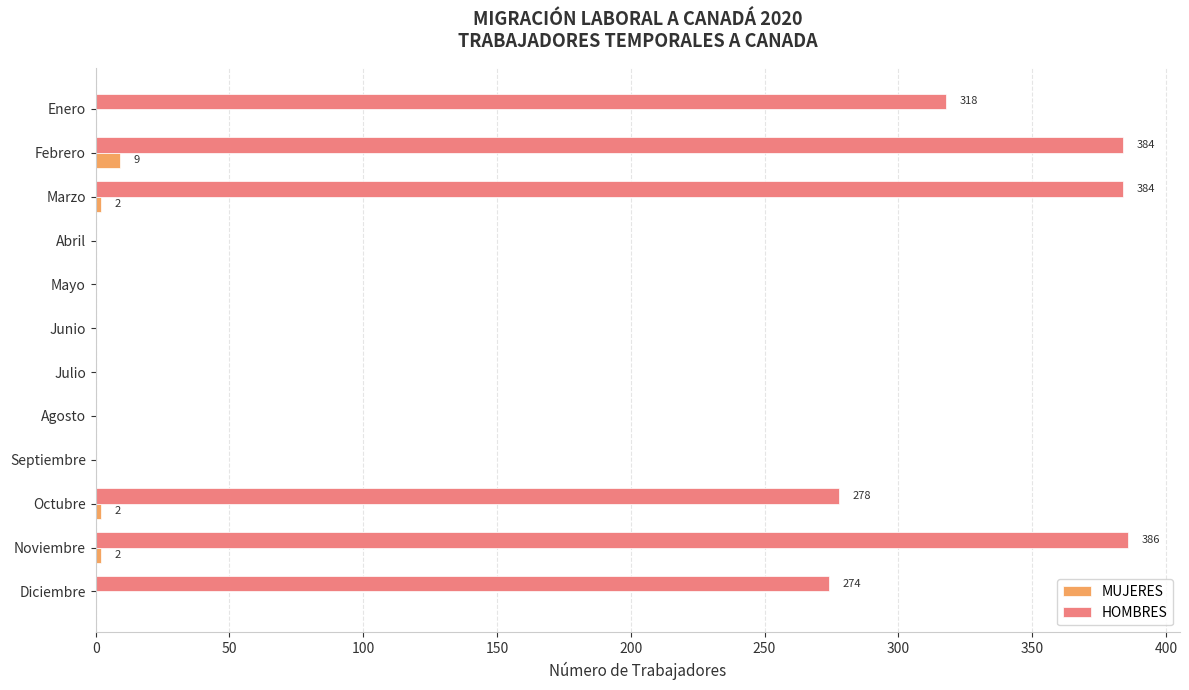

What is the maximum value for MUJERES?

9